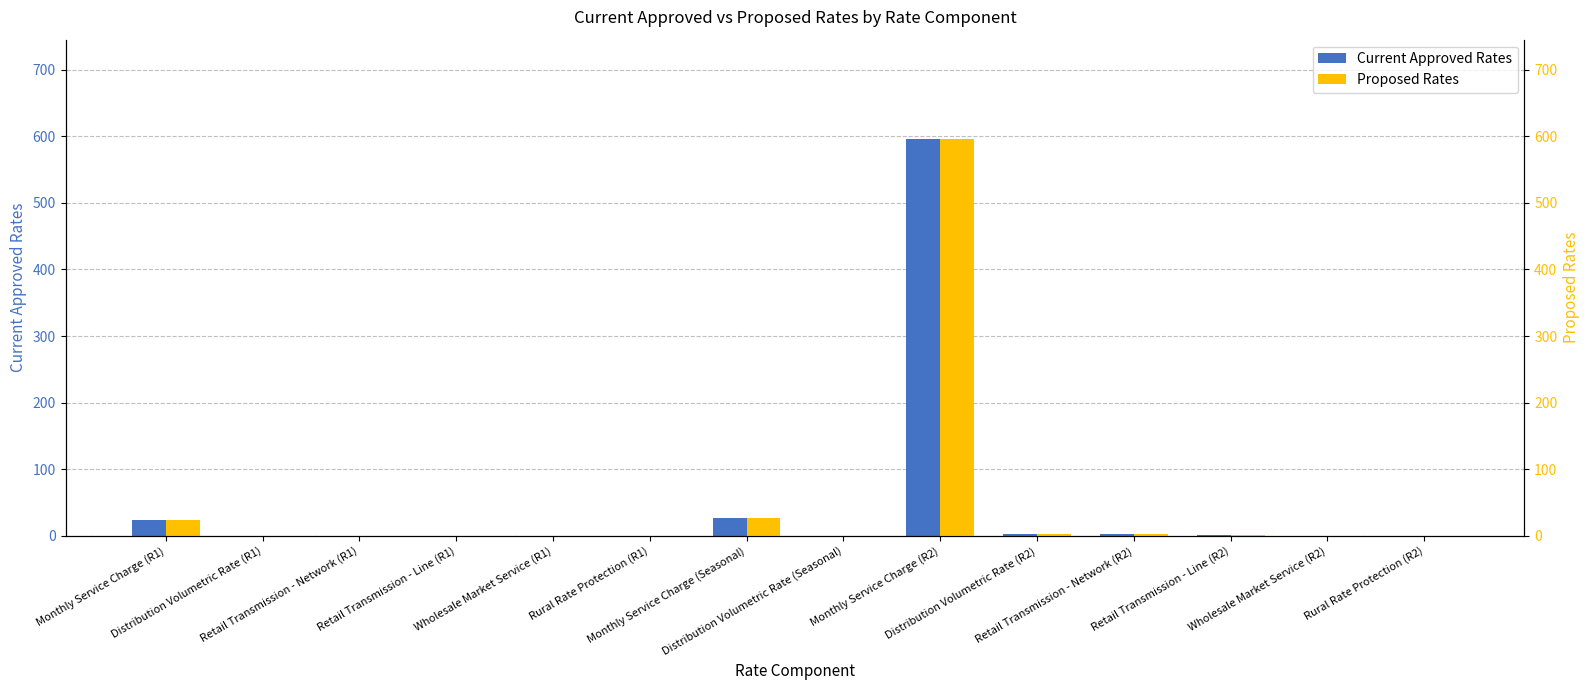

Which category has the highest value across all series?

Monthly Service Charge (R2)